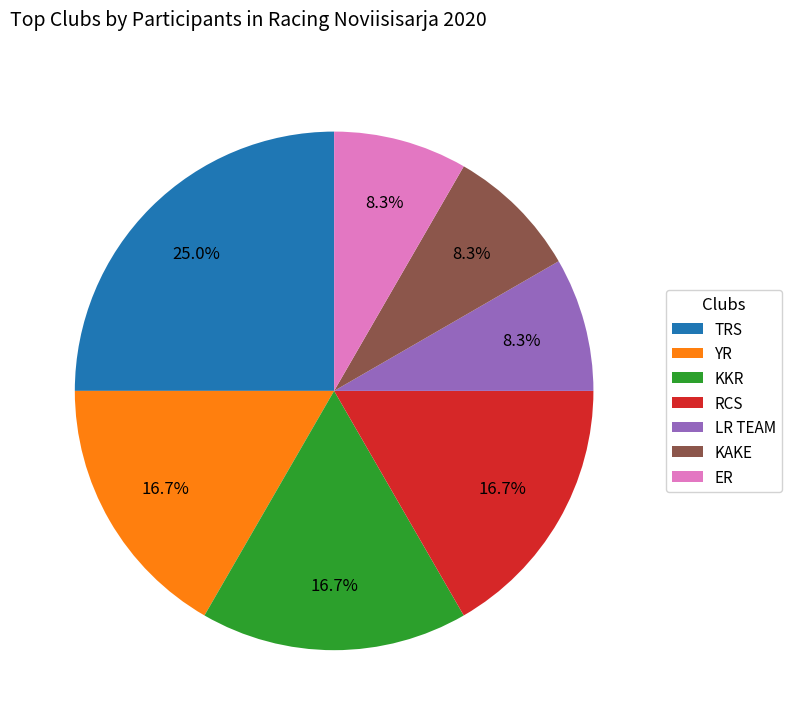

Is there a majority slice in this chart?

No